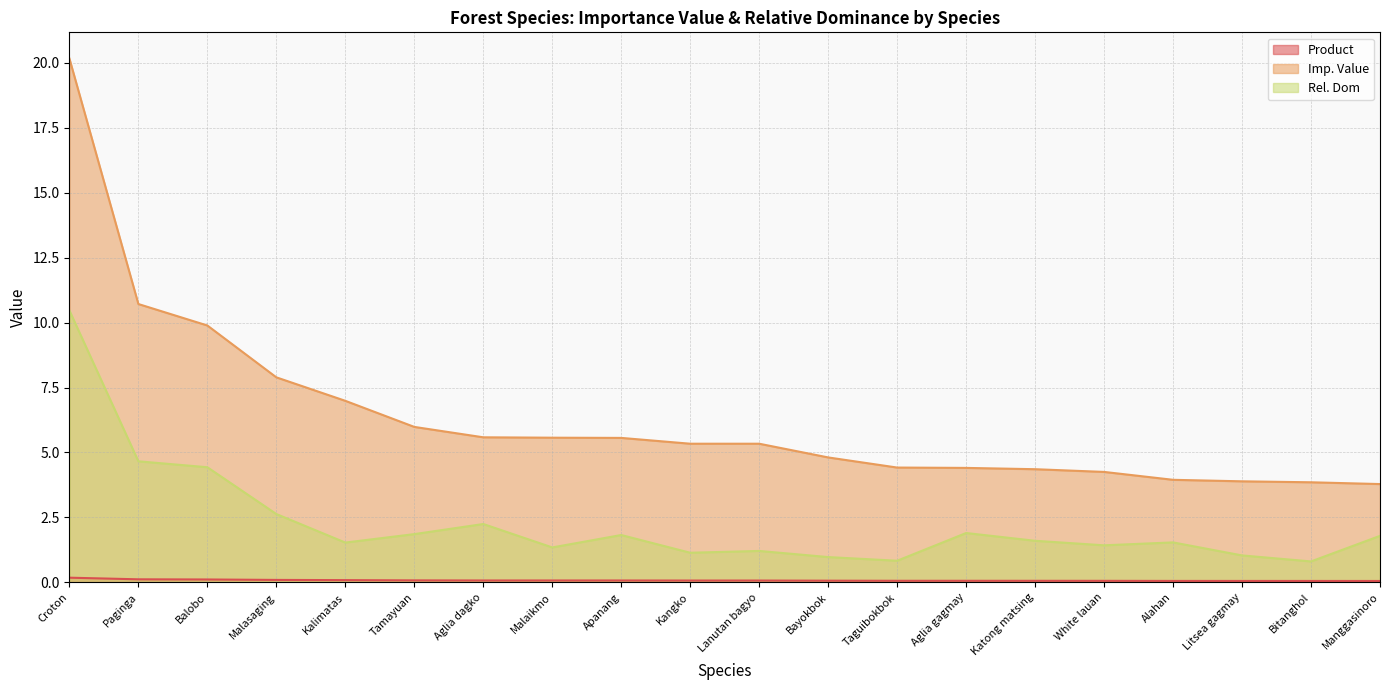

At which label does Rel. Dom first exceed 1?

Croton